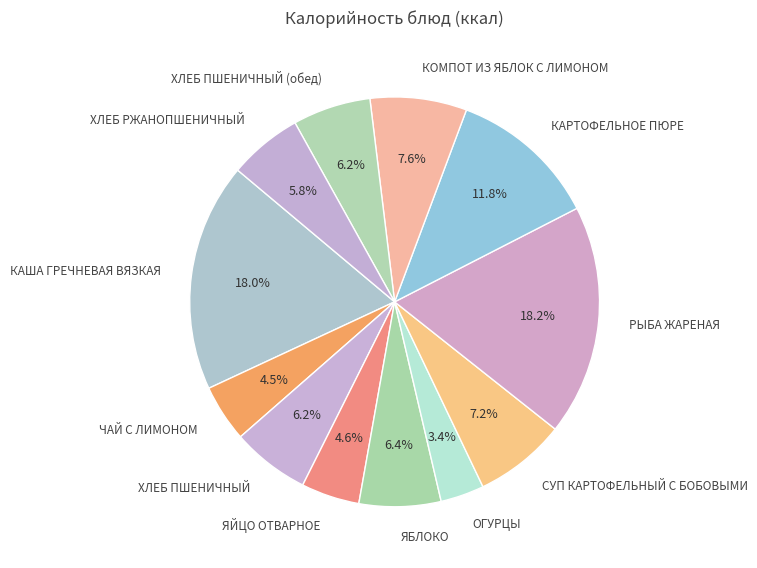

Count the number of slices in the pie.

12